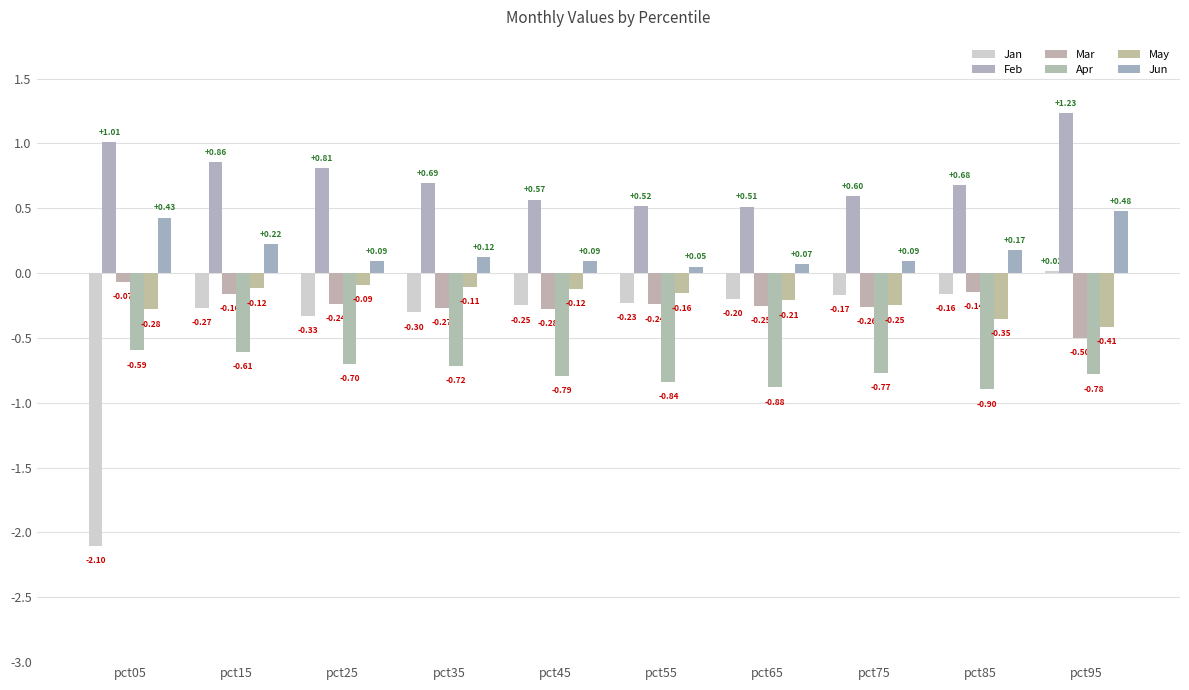

What is the difference between the maximum and minimum values in the Jun series?

0.4